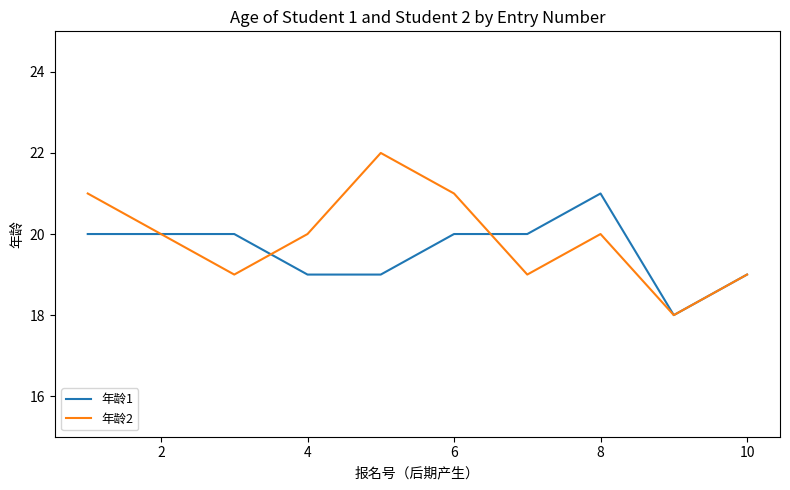

List the series in order of their peak value, highest first.

年龄2, 年龄1